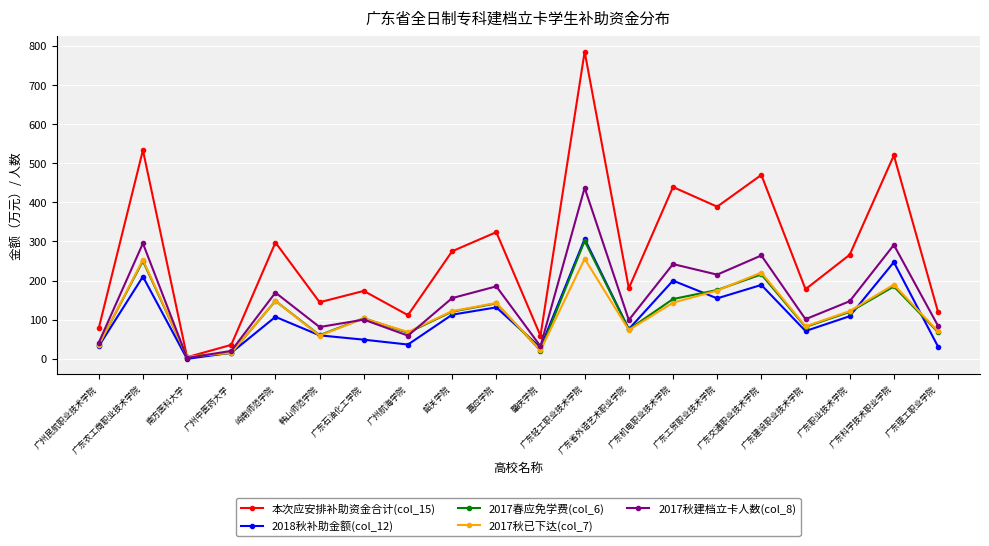

Which series has the largest total across all categories?

本次应安排补助资金合计(col_15)